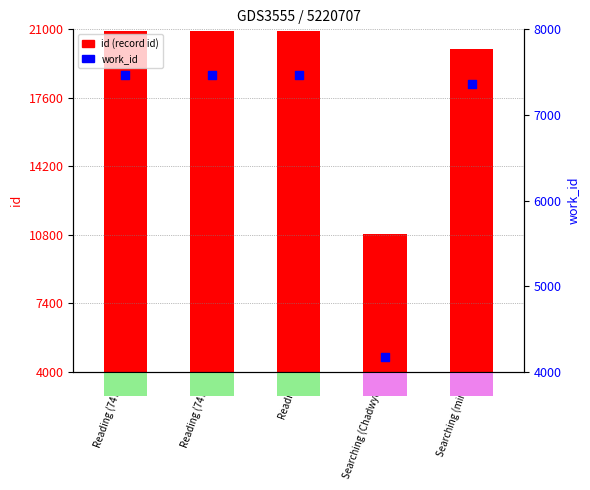

What is the total value across all series at Reading (7471)?

28369